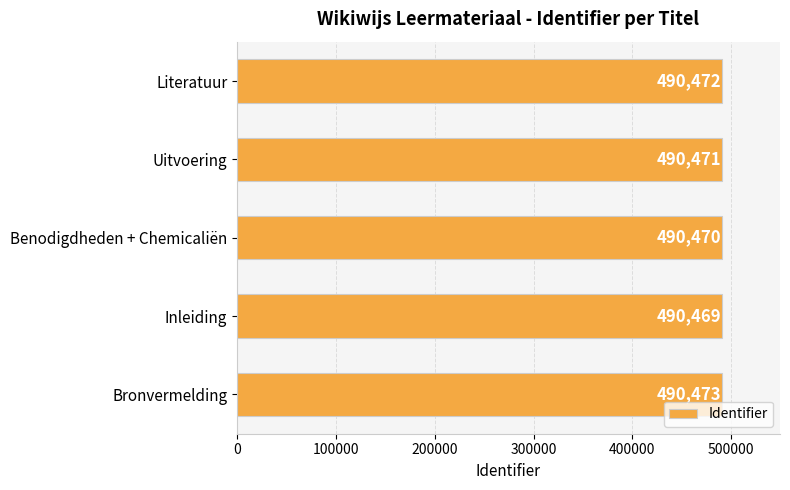

How many distinct data groups are displayed?

1